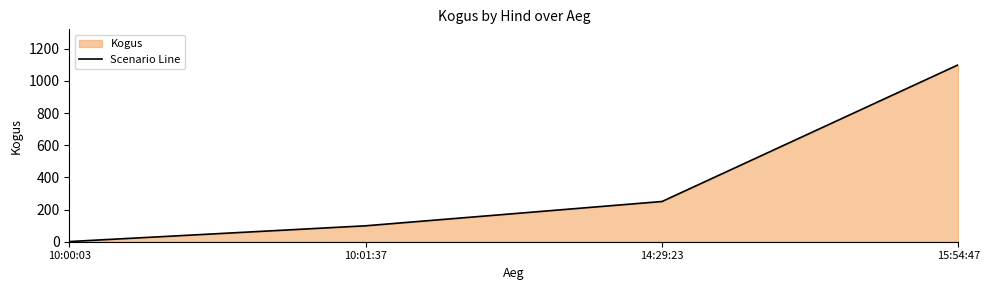

Does the chart display data point markers on the line(s)?

No